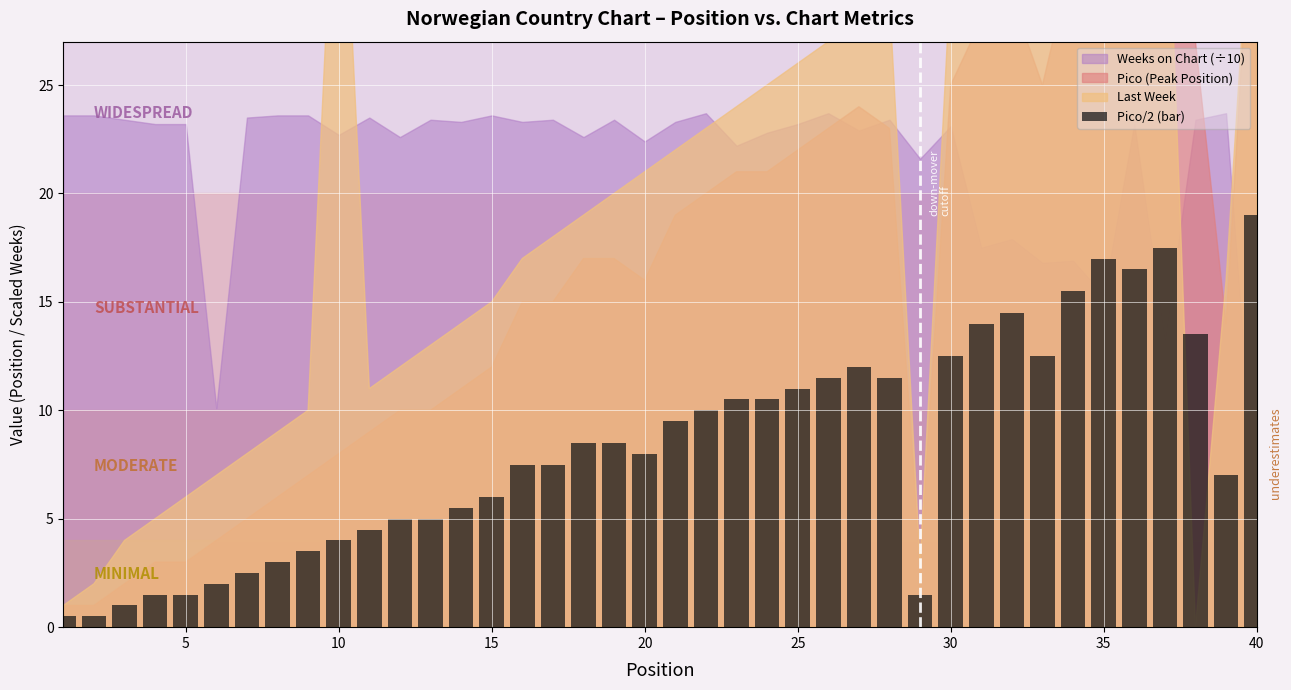

Are the bars grouped side by side (vs. stacked)?

No